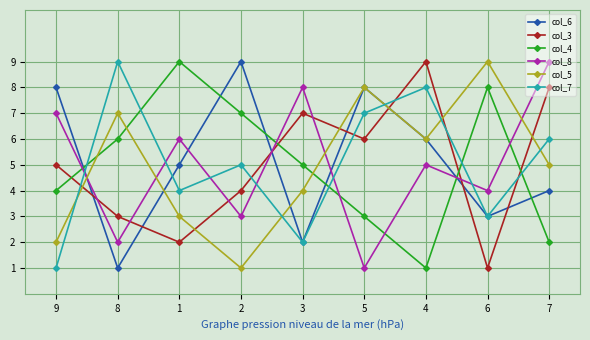

List the labels in order of col_3 value, smallest first.

6, 1, 8, 2, 9, 5, 3, 7, 4